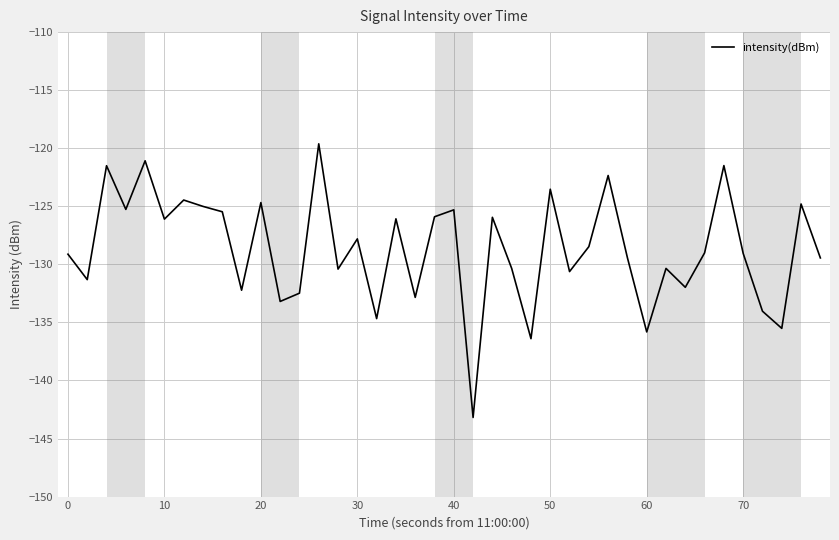

How many series are shown in this chart?

1